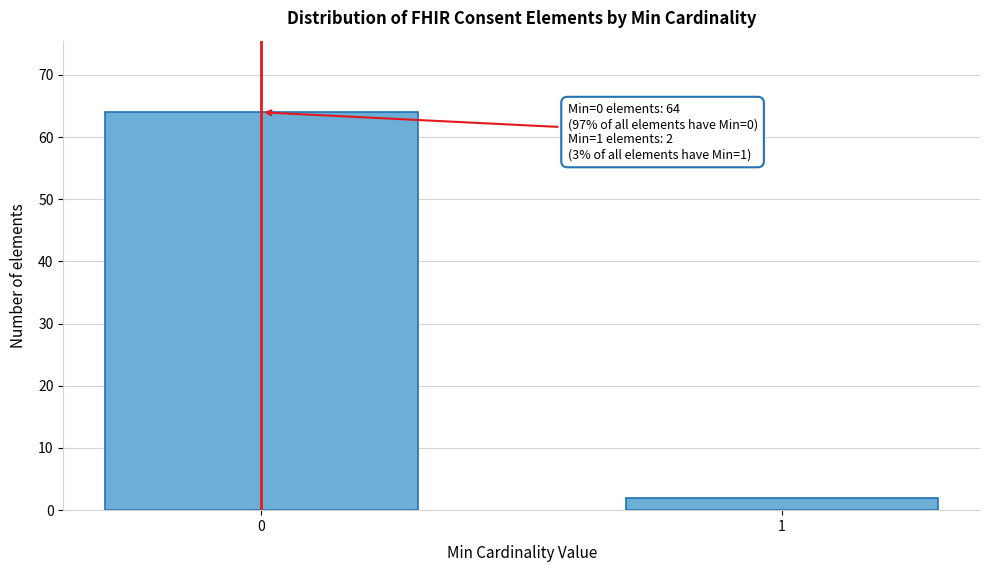

Reading left to right, extract all data points from this chart.

64	2